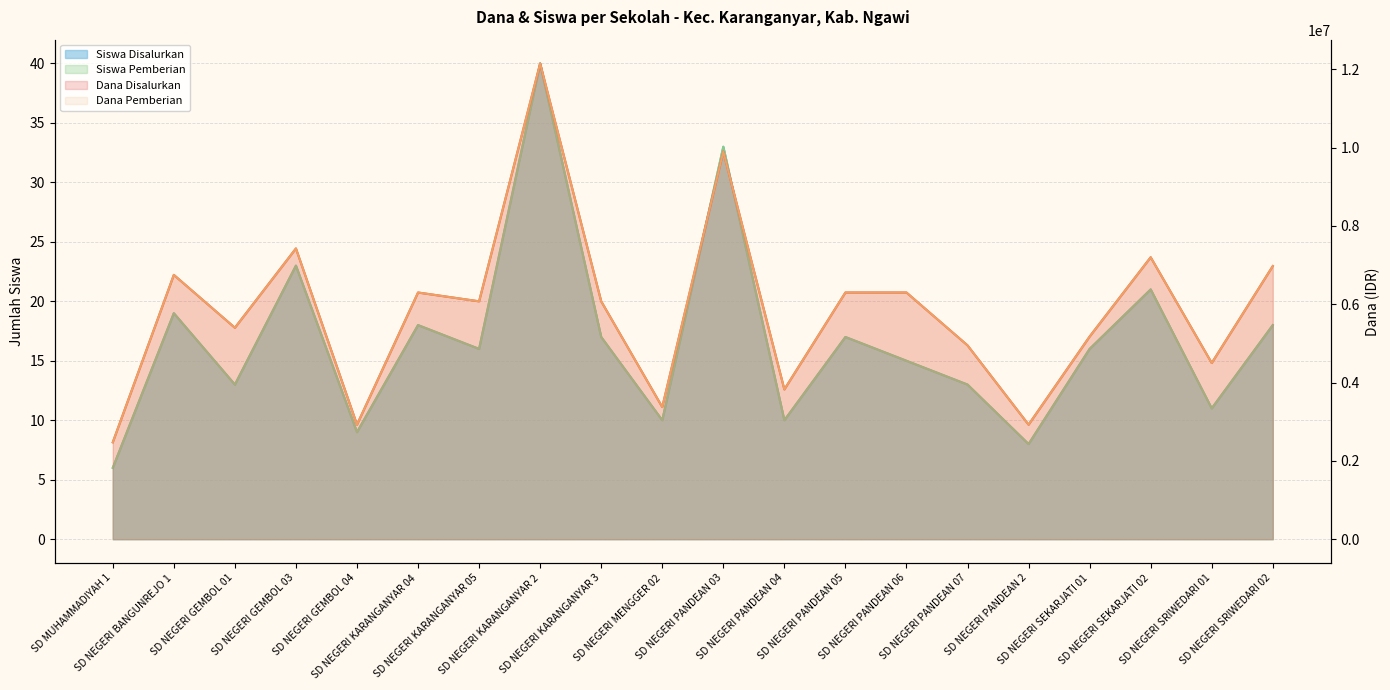

True or false: Dana Pemberian and Dana Disalurkan intersect in this chart.

False